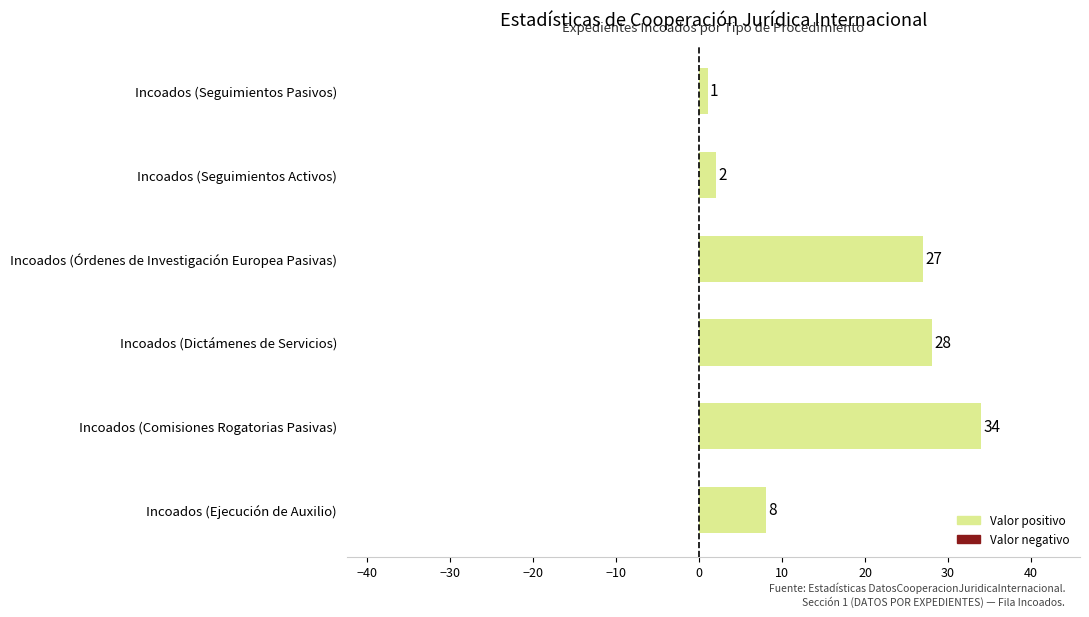

List the labels in order of value, smallest first.

Incoados (Seguimientos Pasivos), Incoados (Seguimientos Activos), Incoados (Ejecución de Auxilio), Incoados (Órdenes de Investigación Europea Pasivas), Incoados (Dictámenes de Servicios), Incoados (Comisiones Rogatorias Pasivas)